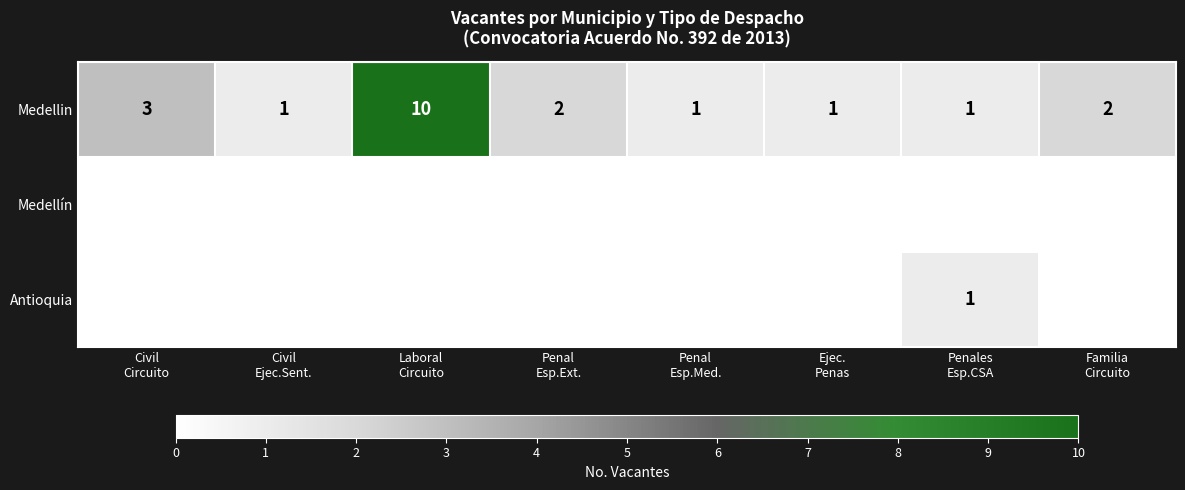

How many Medellin values are between 1 and 3?

7